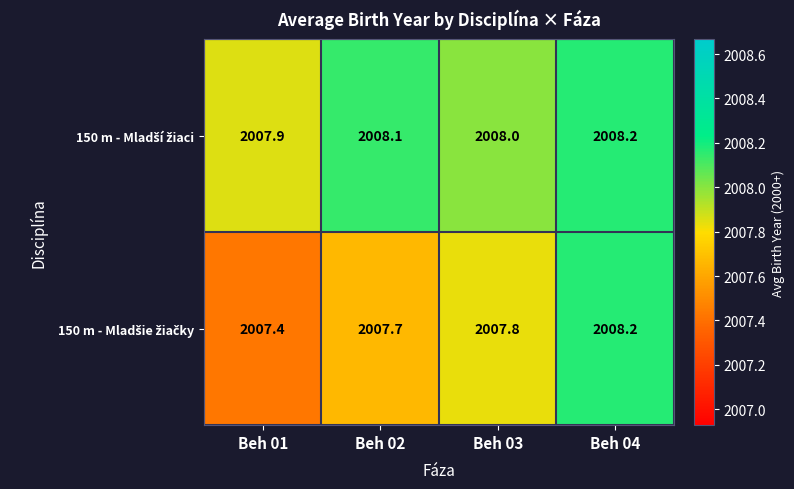

What is the maximum value shown in the chart?

2008.2